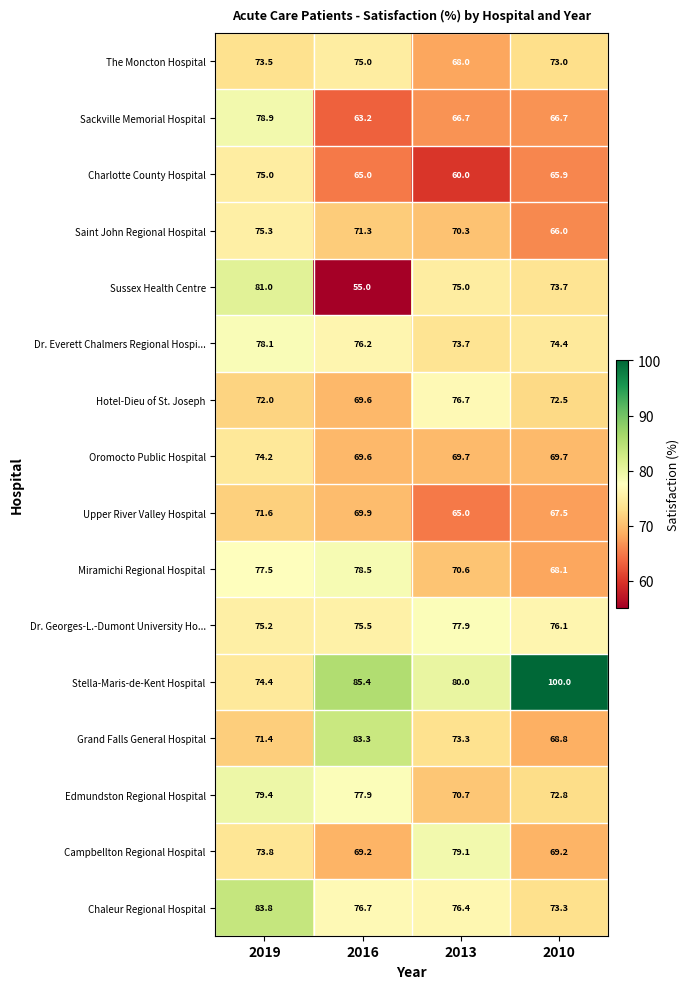

How many categories are shown in the chart?

4